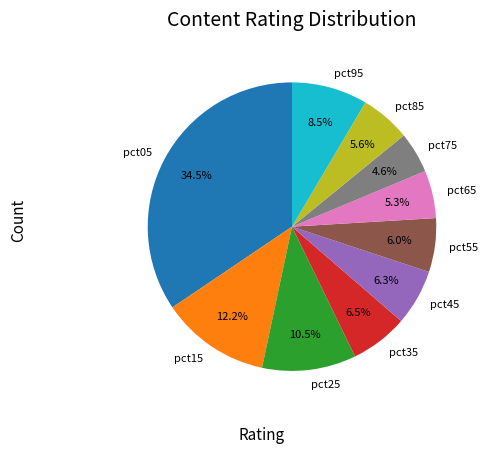

Which category has the biggest portion of the pie?

pct05